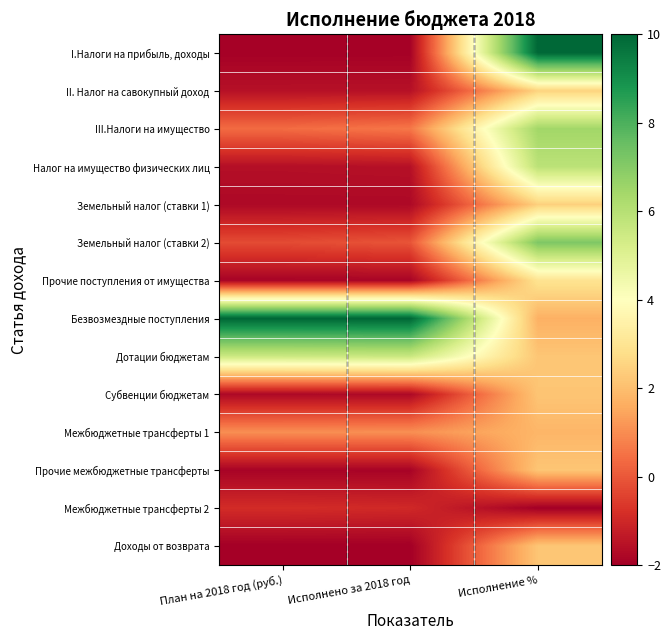

At how many categories does at least one series exceed 0?

3